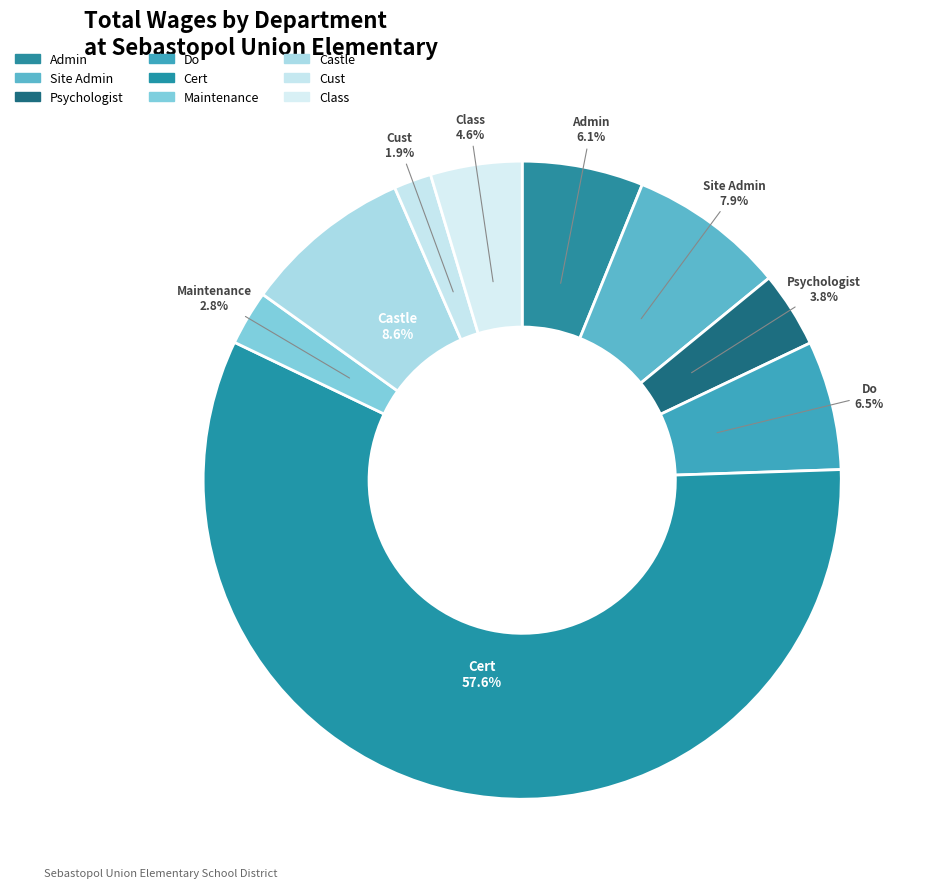

How many segments does this pie chart have?

9